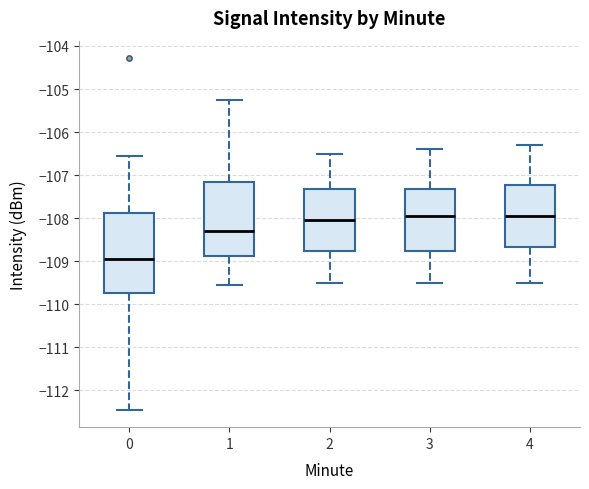

Where does the median line of the box at x = 2 sit on the y-axis? The values are not printed on the chart, so give them approximately, as read against the axis.

-108.0